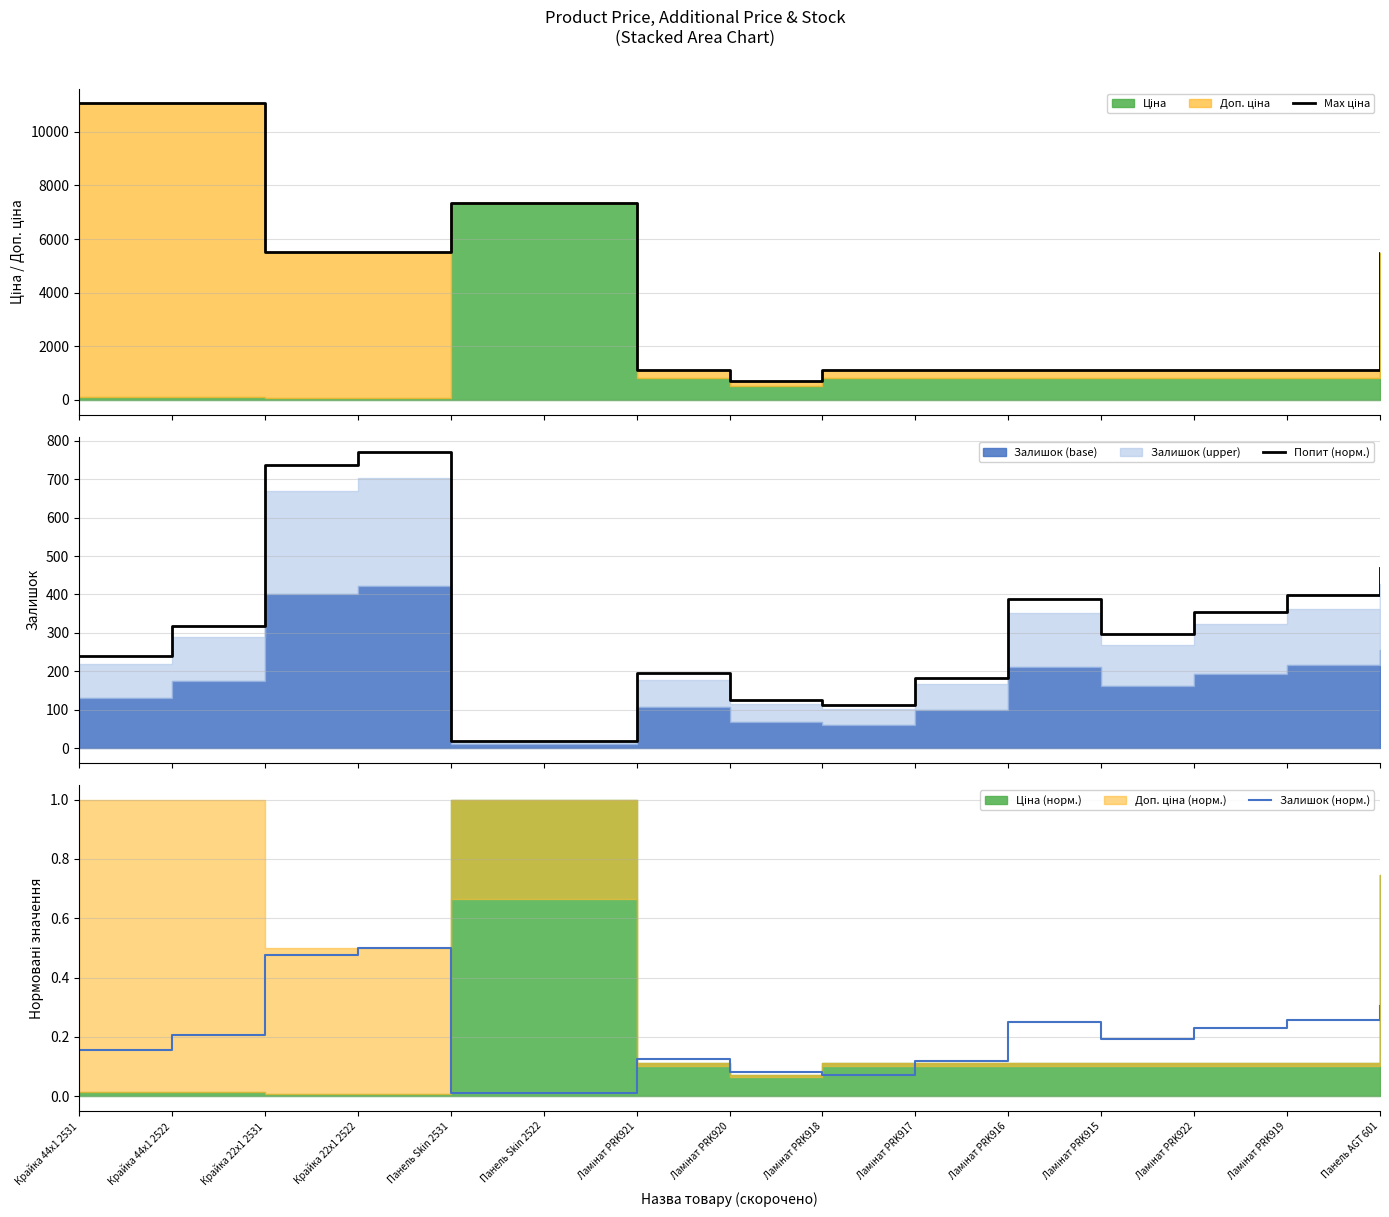

What is the value of the Попит (норм.) point at the 5th from the left?

17.6